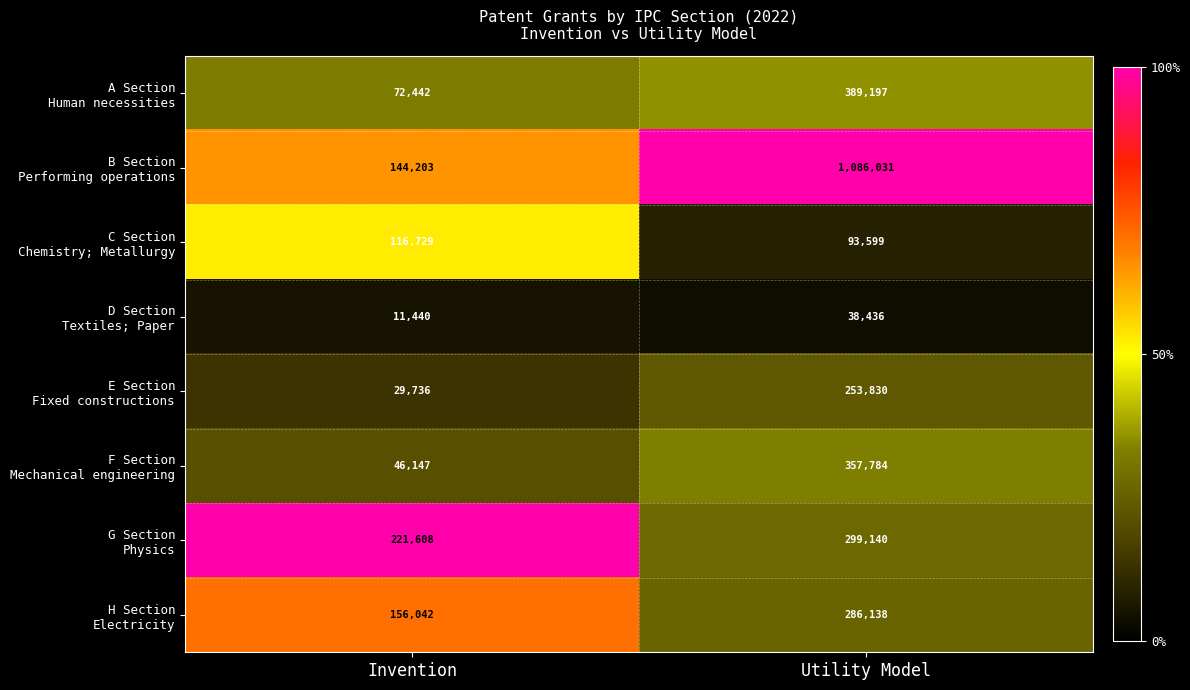

What is the maximum value shown in the chart?

1086031